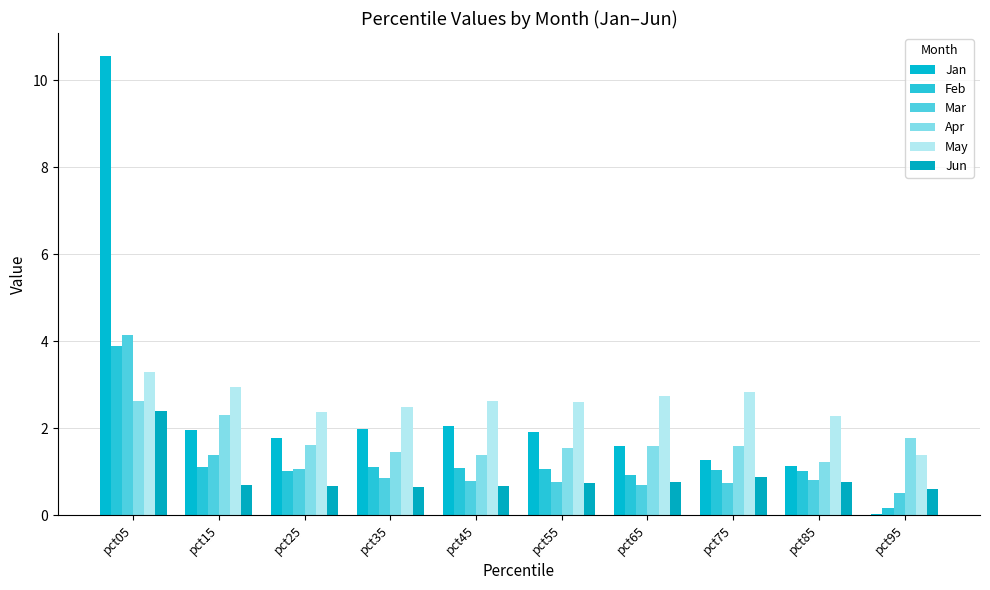

Where does the Jan series first go above 1?

pct05